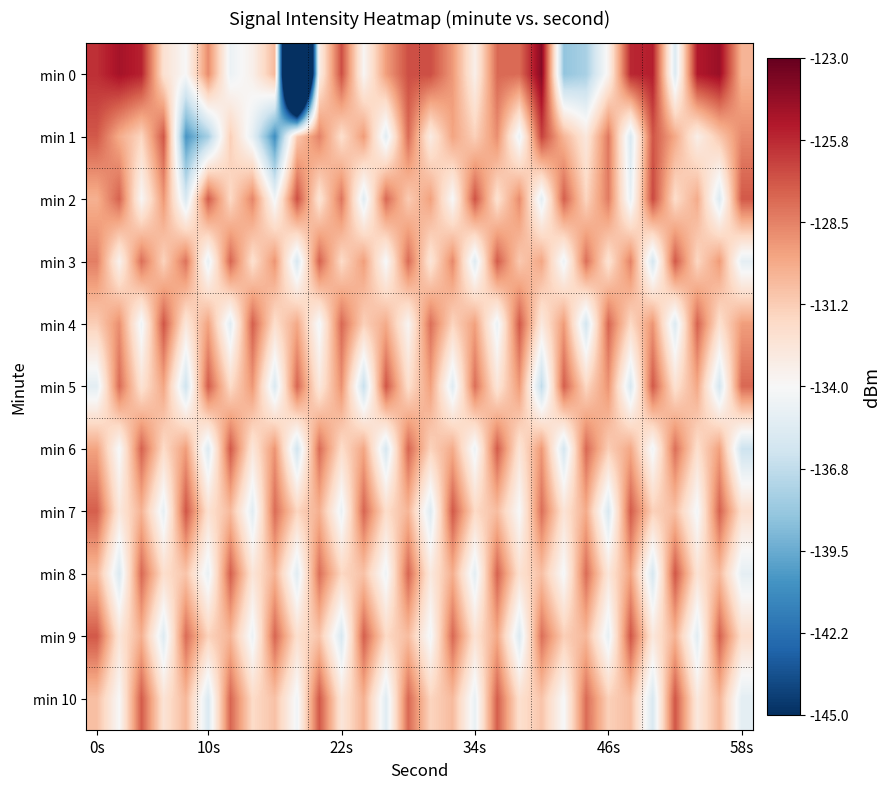

At how many categories does at least one series exceed -144?

30